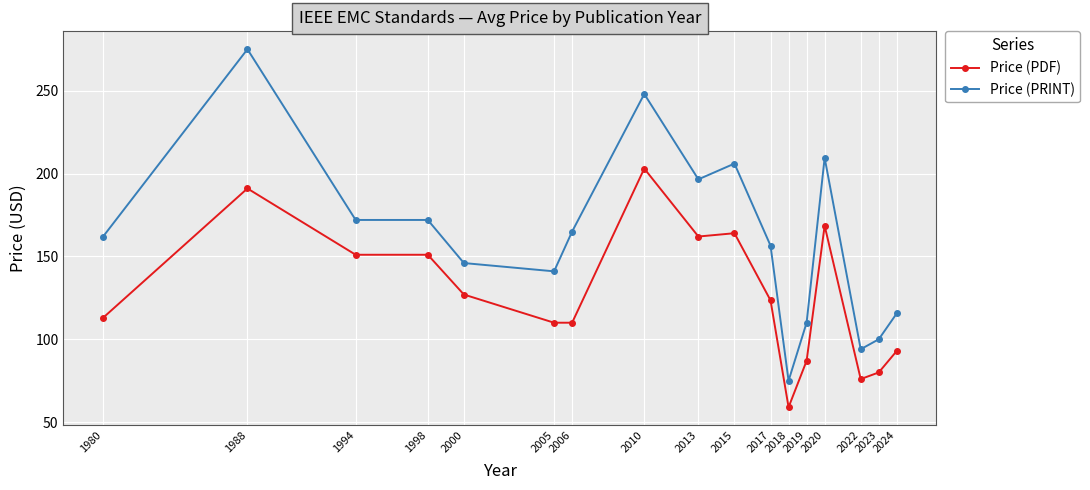

At which category does the chart reach its peak across all series?

1988